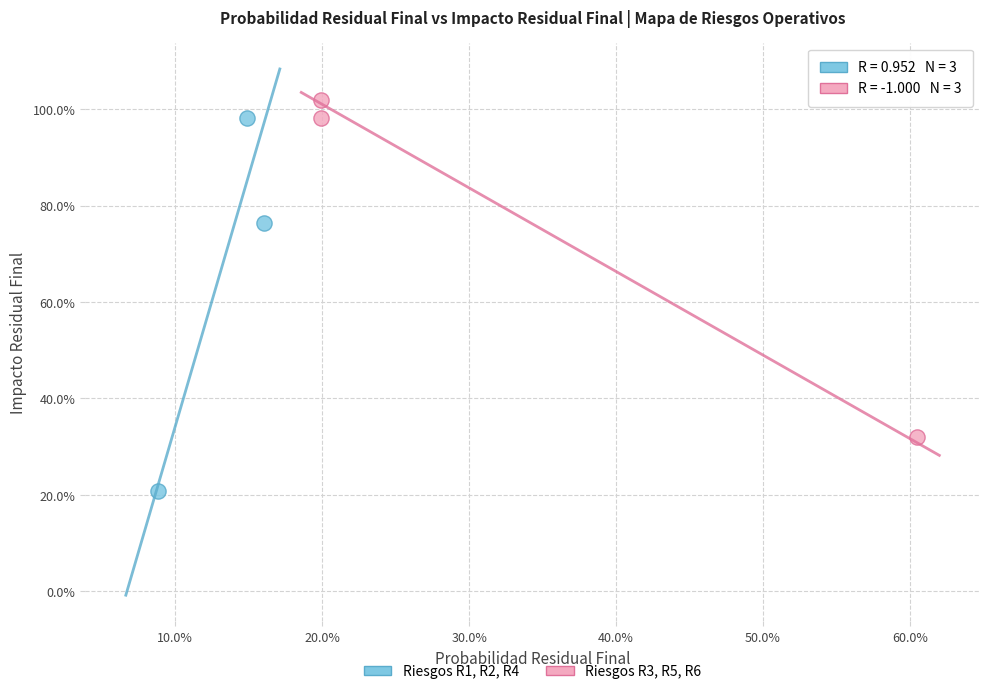

Which series contains the lowest Y value?

Riesgos R1, R2, R4